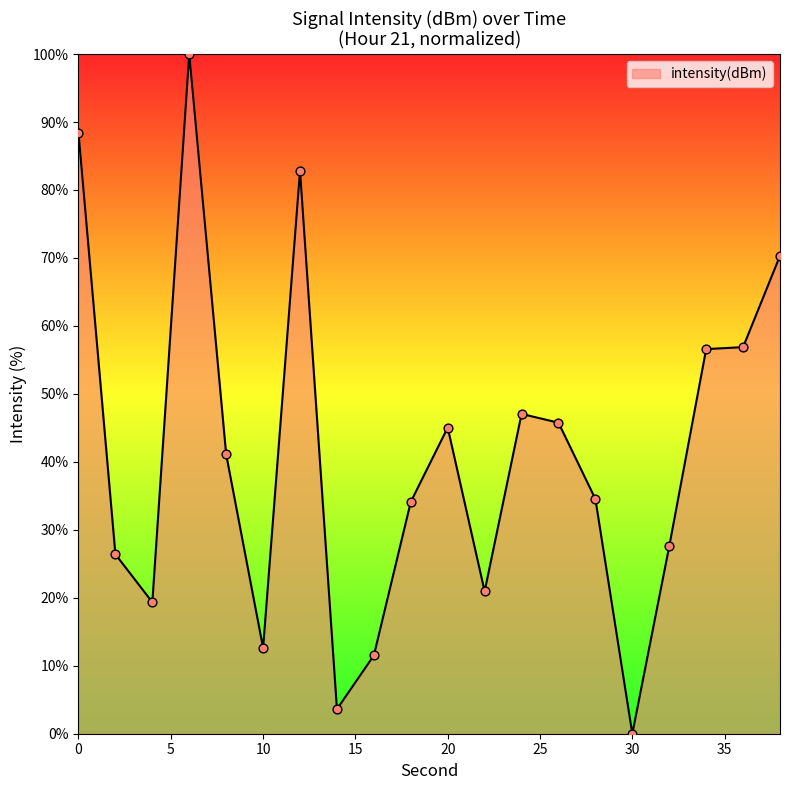

What is the difference between the maximum and minimum values?

100.0